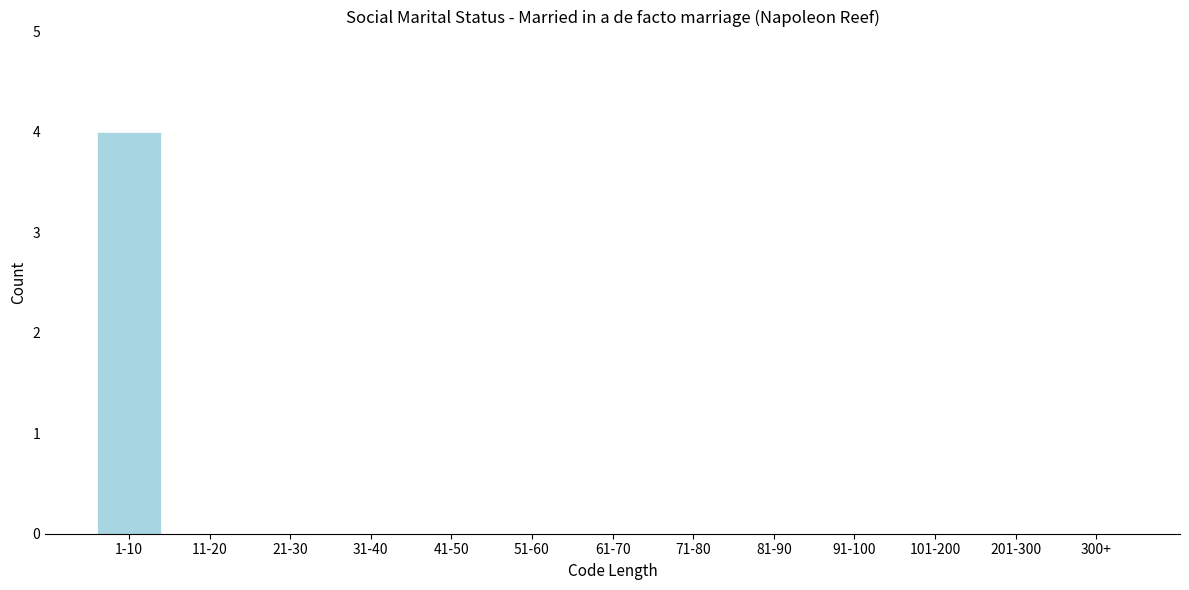

Reading left to right, what are all the values shown in this chart?

1-10=4	11-20=0	21-30=0	31-40=0	41-50=0	51-60=0	61-70=0	71-80=0	81-90=0	91-100=0	101-200=0	201-300=0	300+=0